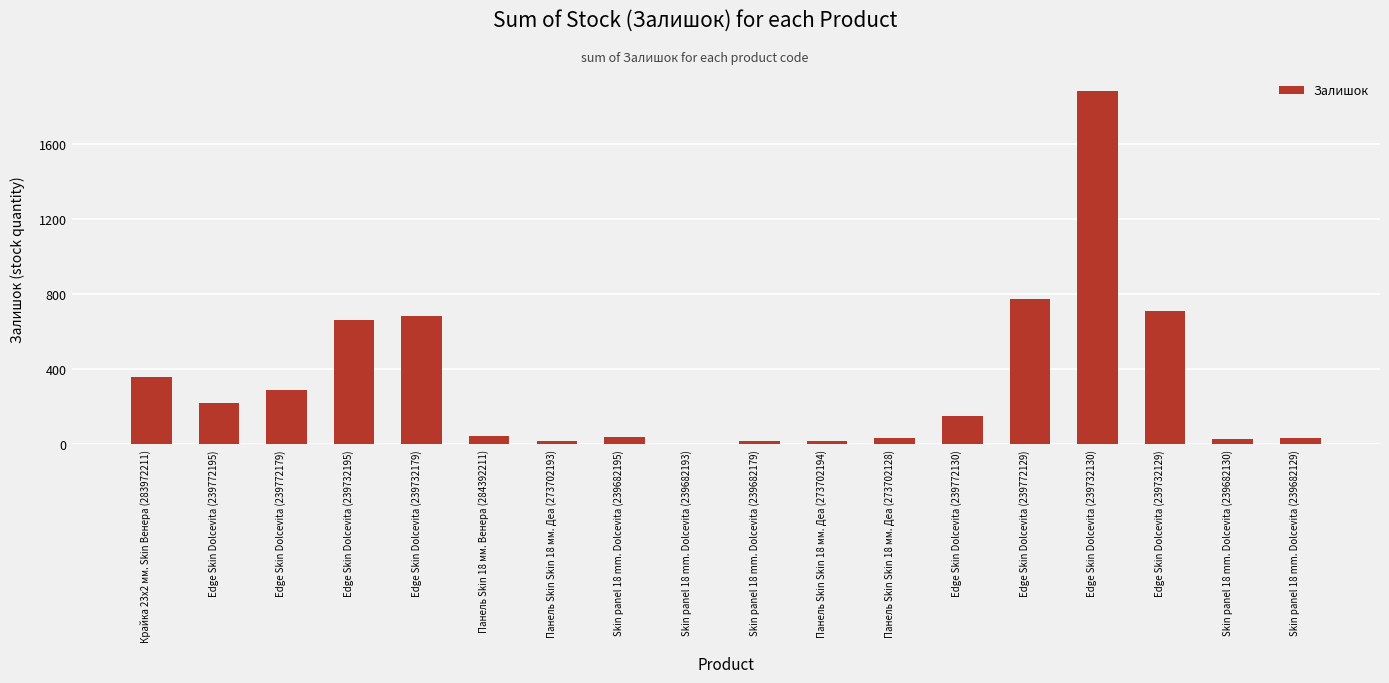

What is the ratio of the value at Edge Skin Dolcevita (239732179) to the value at Edge Skin Dolcevita (239772179)?

2.4